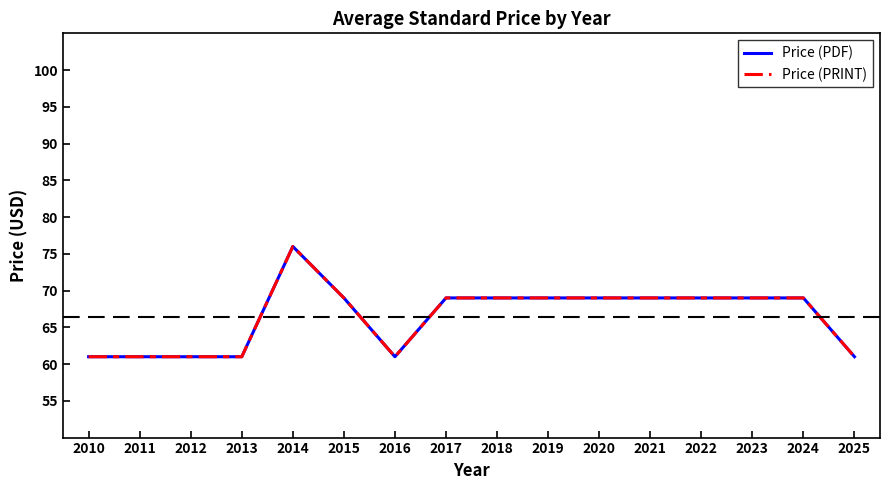

What is the value of the Price (PDF) point at the 11th from the left?

69